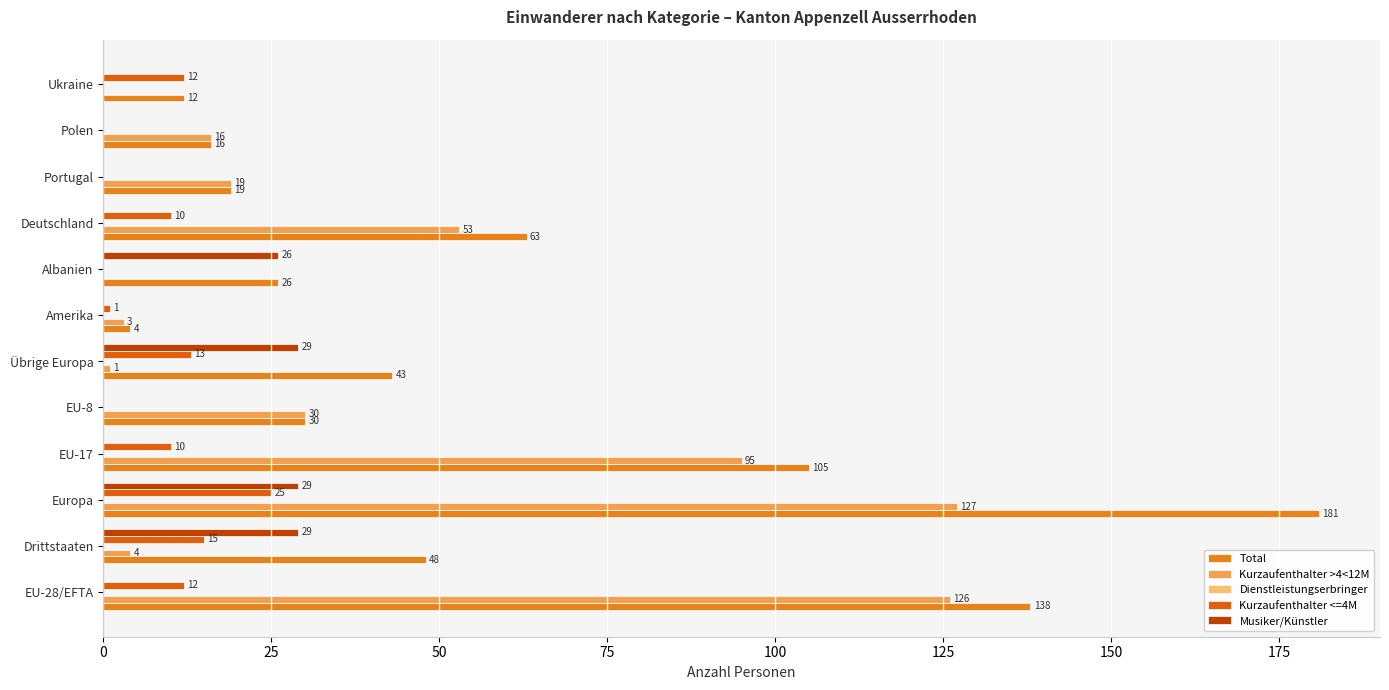

Reading right to left, what are all the values shown in this chart?

Total: 12.0	16.0	19.0	63.0	26.0	4.0	43.0	30.0	105.0	181.0	48.0	138.0
Kurzaufenthalter >4<12M: 0.0	16.0	19.0	53.0	0.0	3.0	1.0	30.0	95.0	127.0	4.0	126.0
Dienstleistungserbringer: 0.1	0.1	0.1	0.1	0.1	0.1	0.1	0.1	0.1	0.1	0.1	0.1
Kurzaufenthalter <=4M: 12.0	0.0	0.0	10.0	0.0	1.0	13.0	0.0	10.0	25.0	15.0	12.0
Musiker/Künstler: 0.0	0.0	0.0	0.0	26.0	0.0	29.0	0.0	0.0	29.0	29.0	0.0